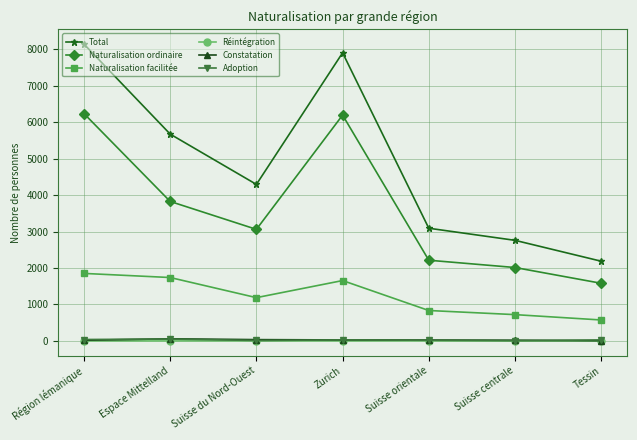

What is the value of the Naturalisation facilitée point at the 7th from the left?

574